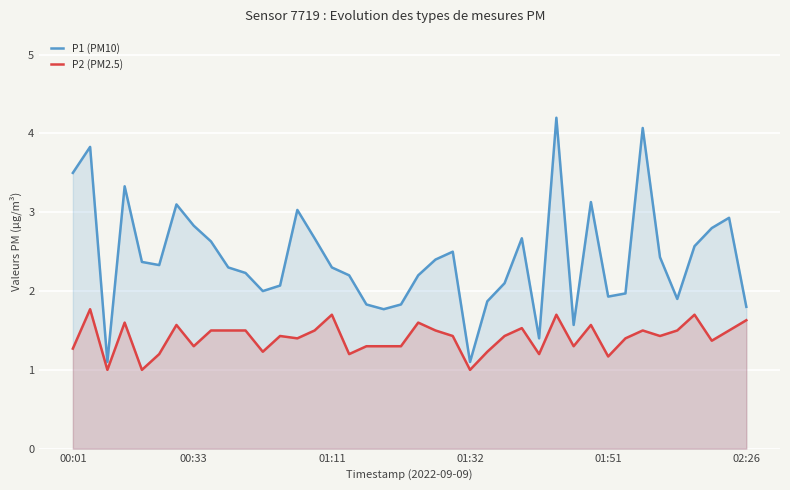

The P1 (PM10) series shows 3.1 at 25. True or false?

False